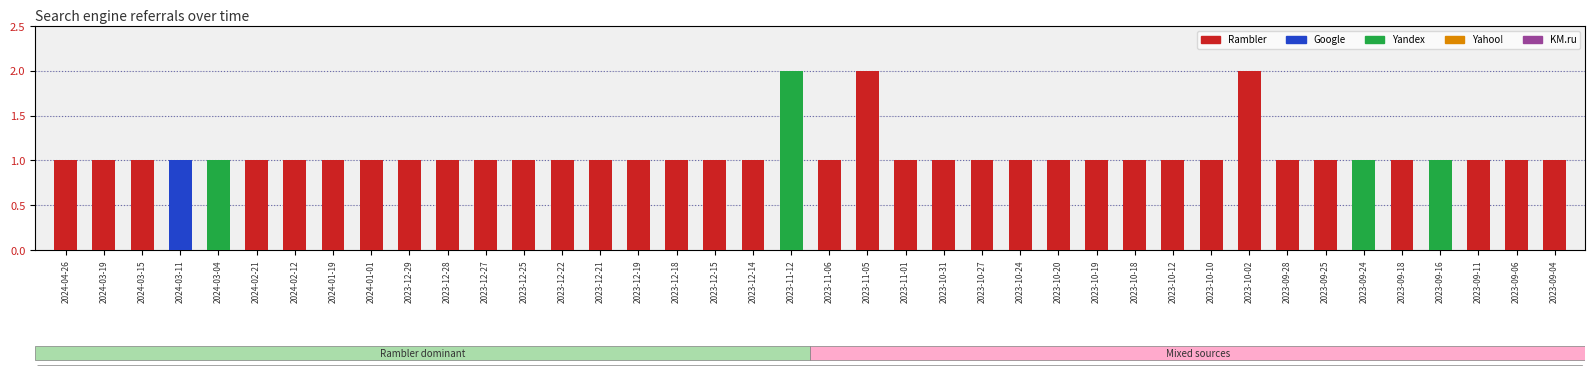

The value of Rambler at 2024-03-11 is 0. True or false?

True